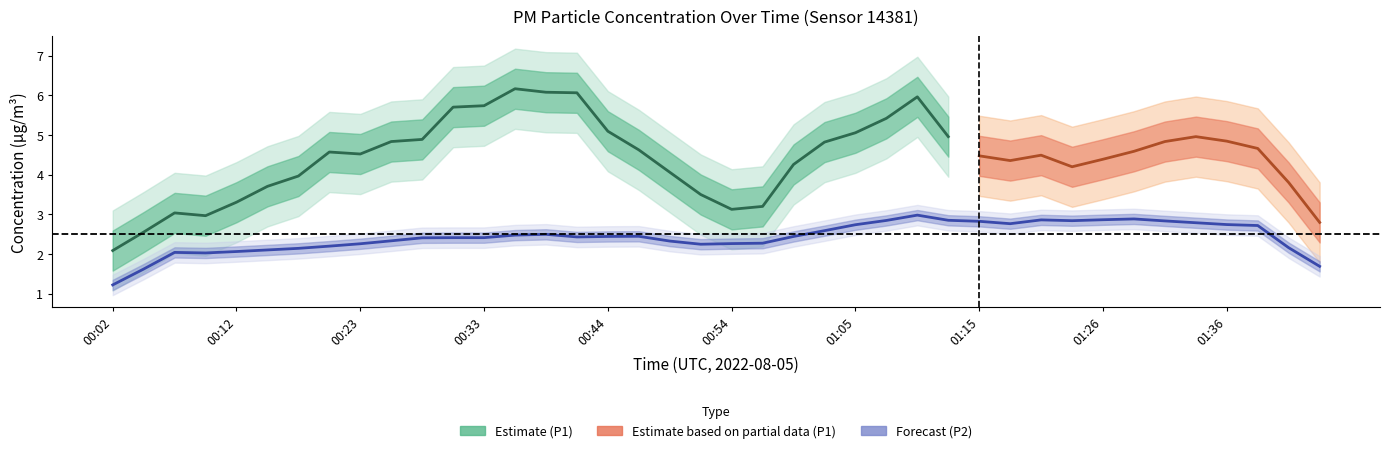

List the series in order of their overall mean, lowest first.

P2, P1